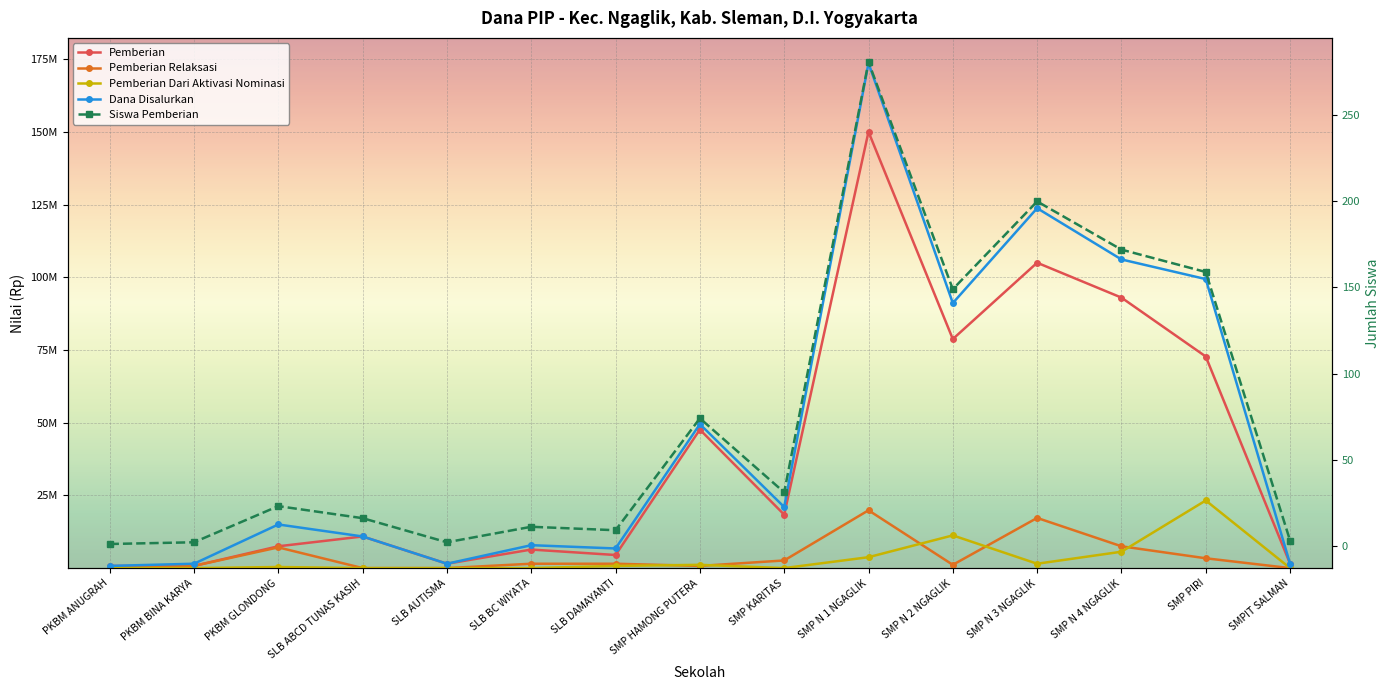

How many values in Pemberian Relaksasi are above zero?

11